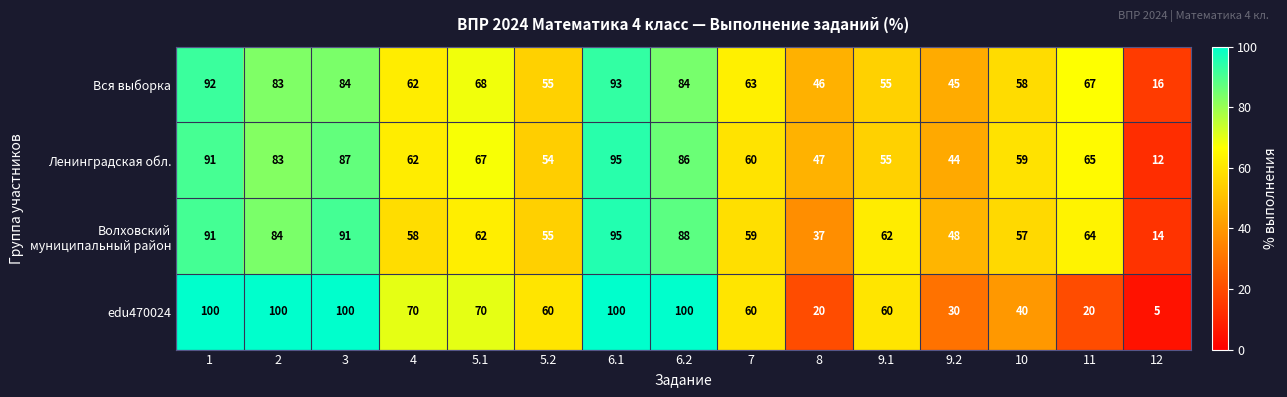

What is the sum of all Вся выборка values?

971